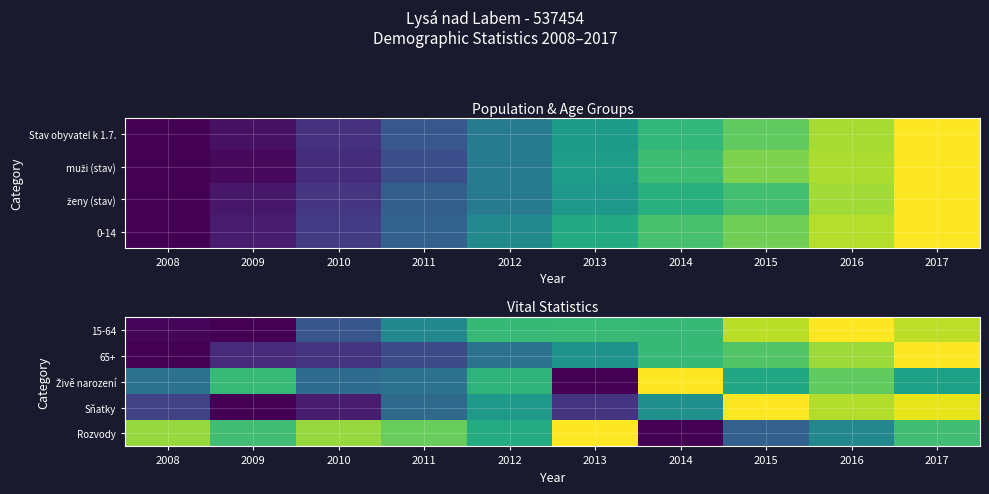

How many categories are shown in the chart?

10